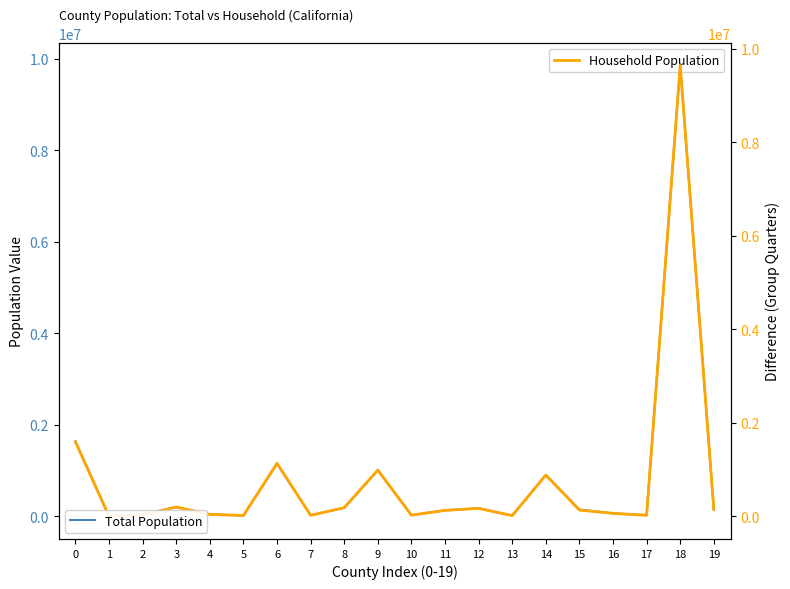

Where is the first local maximum for Household Population?

3